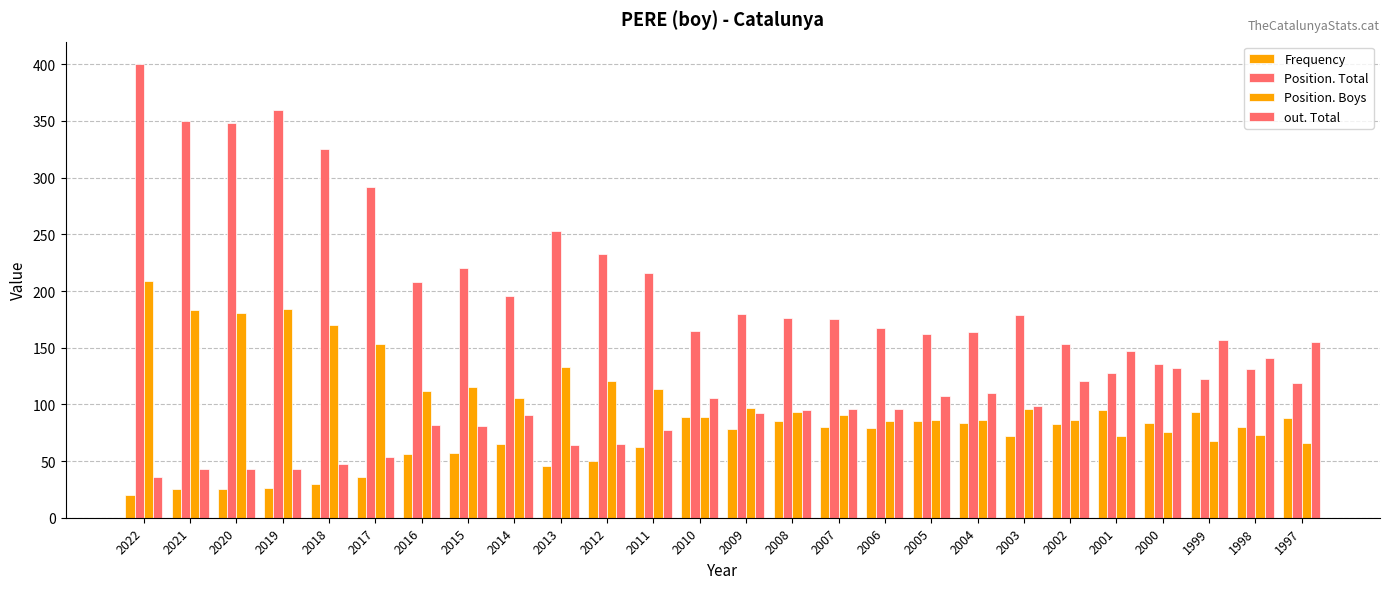

How many categories are shown in the chart?

26